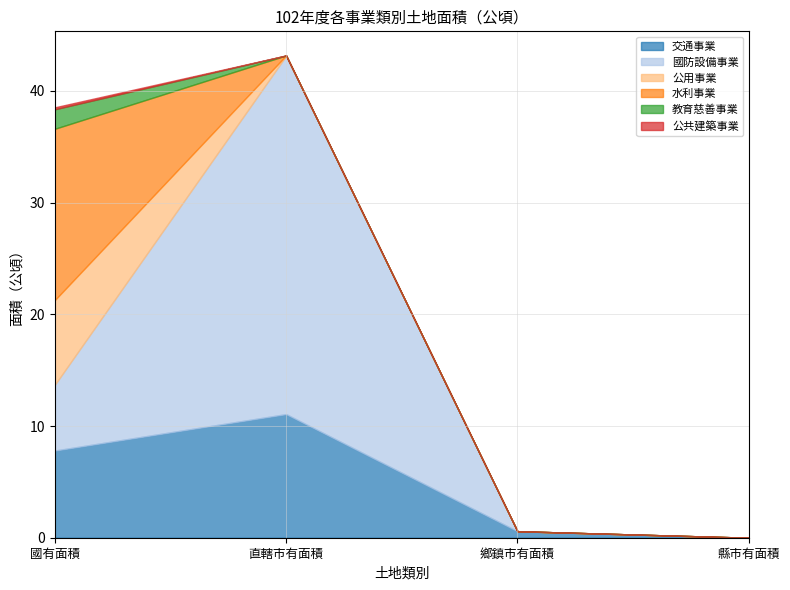

Reading right to left, transcribe all the data shown in this chart.

交通事業: 縣市有面積=0.0	鄉鎮市有面積=0.6	直轄市有面積=11.1	國有面積=7.8
國防設備事業: 縣市有面積=0.0	鄉鎮市有面積=0.0	直轄市有面積=32.1	國有面積=5.9
公用事業: 縣市有面積=0.0	鄉鎮市有面積=0.0	直轄市有面積=0.0	國有面積=7.6
水利事業: 縣市有面積=0.0	鄉鎮市有面積=0.0	直轄市有面積=0.0	國有面積=15.3
教育慈善事業: 縣市有面積=0.0	鄉鎮市有面積=0.0	直轄市有面積=0.0	國有面積=1.7
公共建築事業: 縣市有面積=0.0	鄉鎮市有面積=0.0	直轄市有面積=0.0	國有面積=0.2